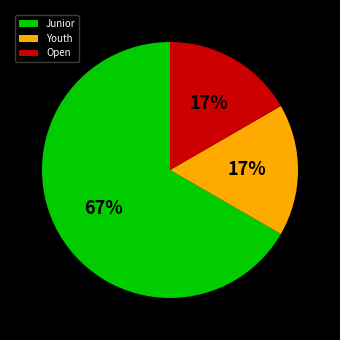

To the nearest percent, what percentage of the pie is Youth?

17%